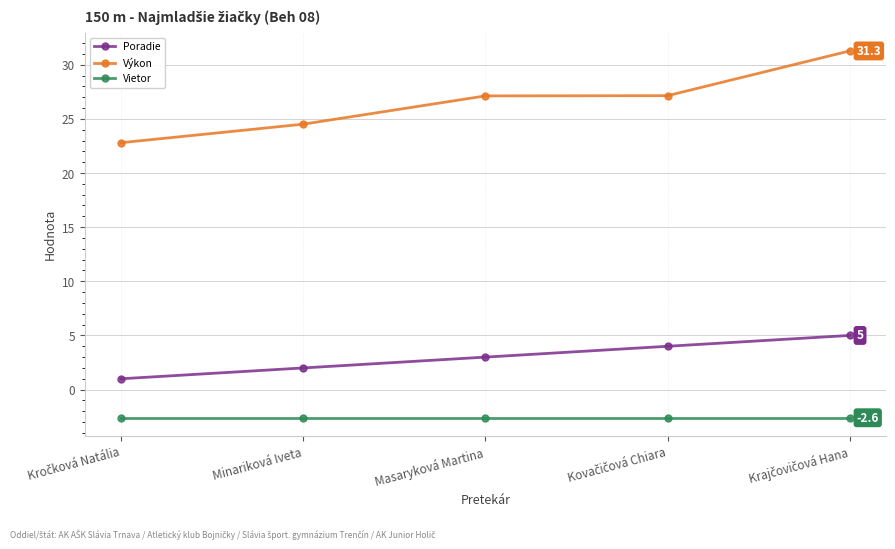

How many lines are shown in the chart?

3